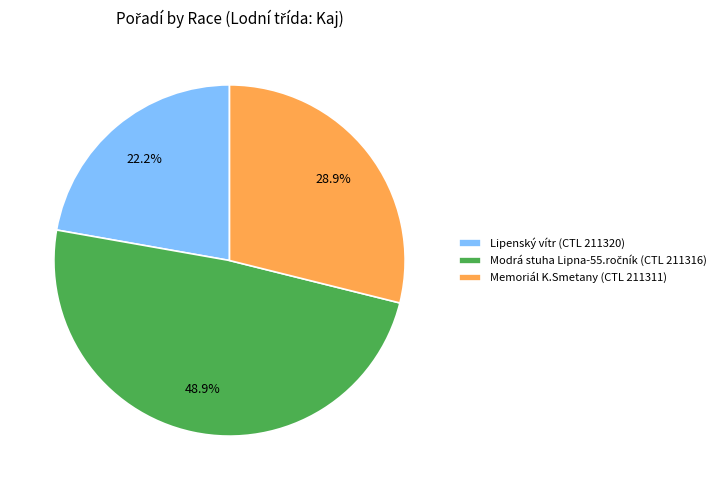

Does any single category account for the majority?

No